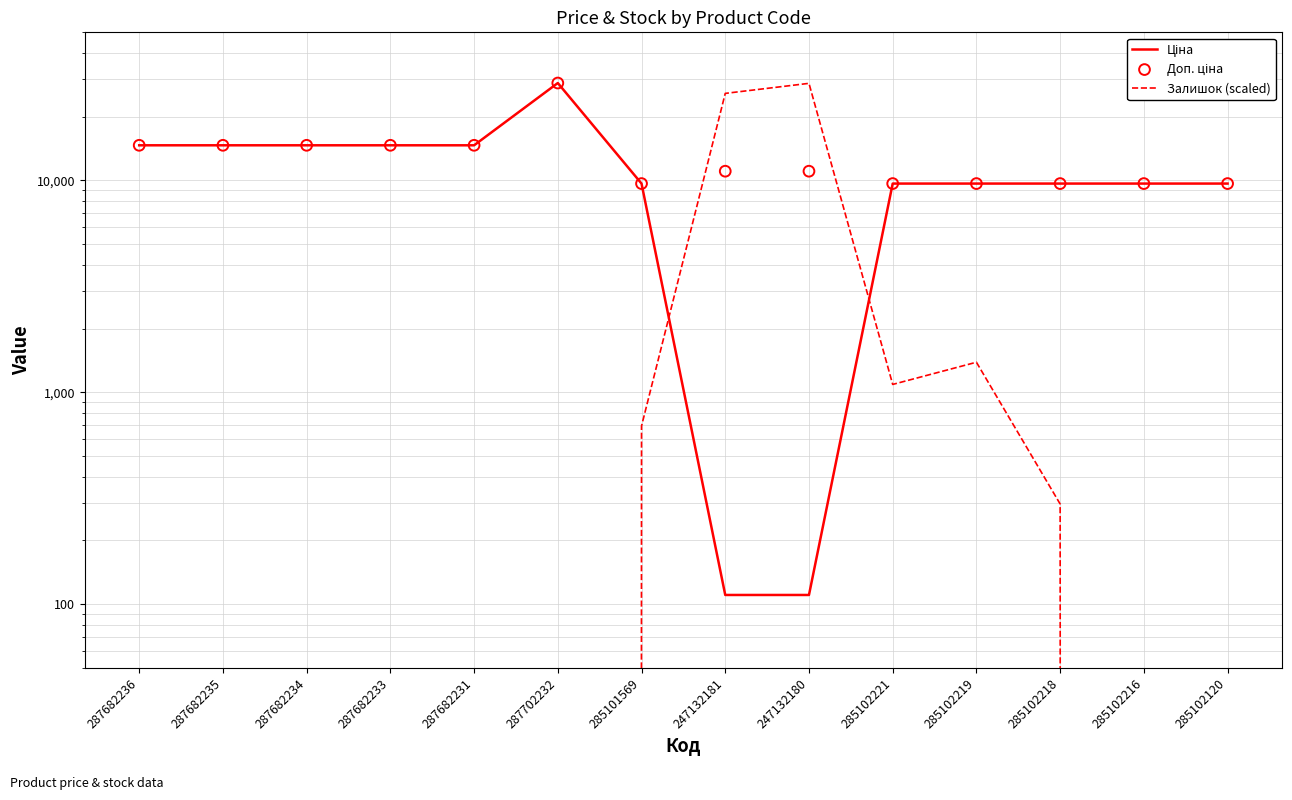

Which series contains the lowest Y value?

Залишок (scaled)